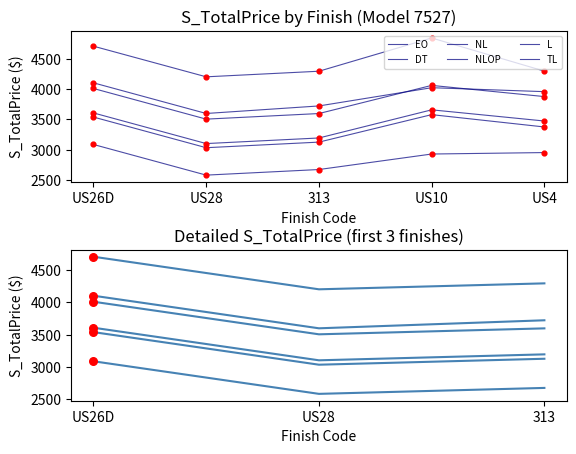

What are all the series names shown in the legend?

EO, DT, NL, NLOP, L, TL